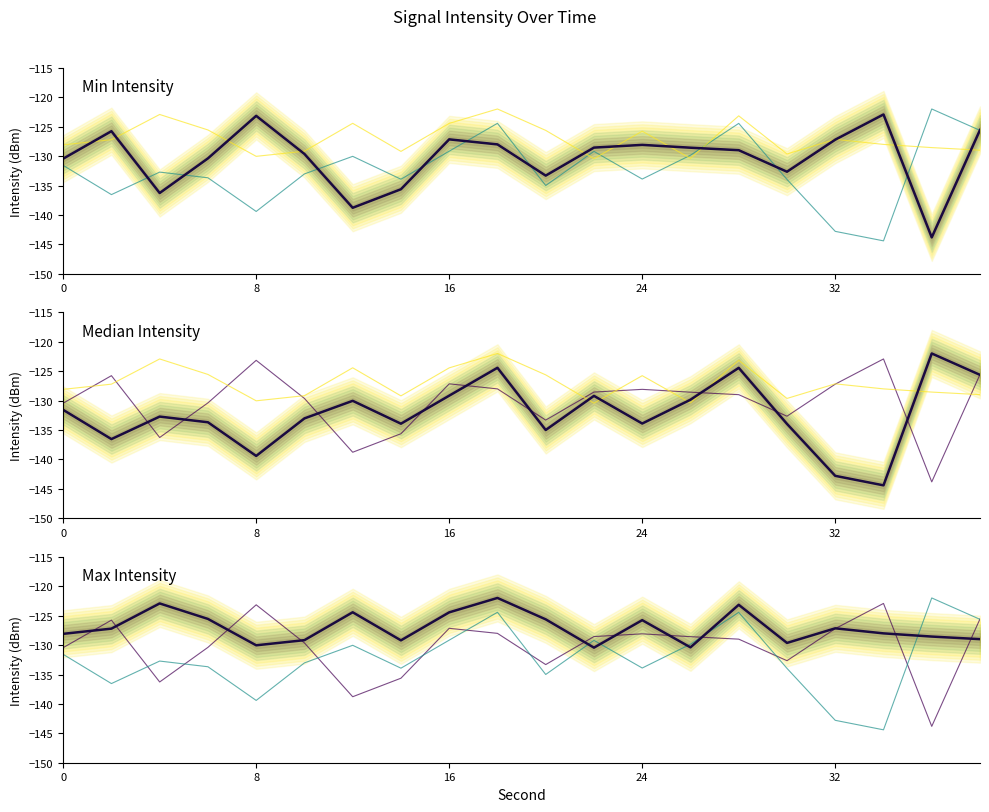

Rank the series by their maximum value, from lowest to highest.

Min Intensity, Median Intensity, Max Intensity